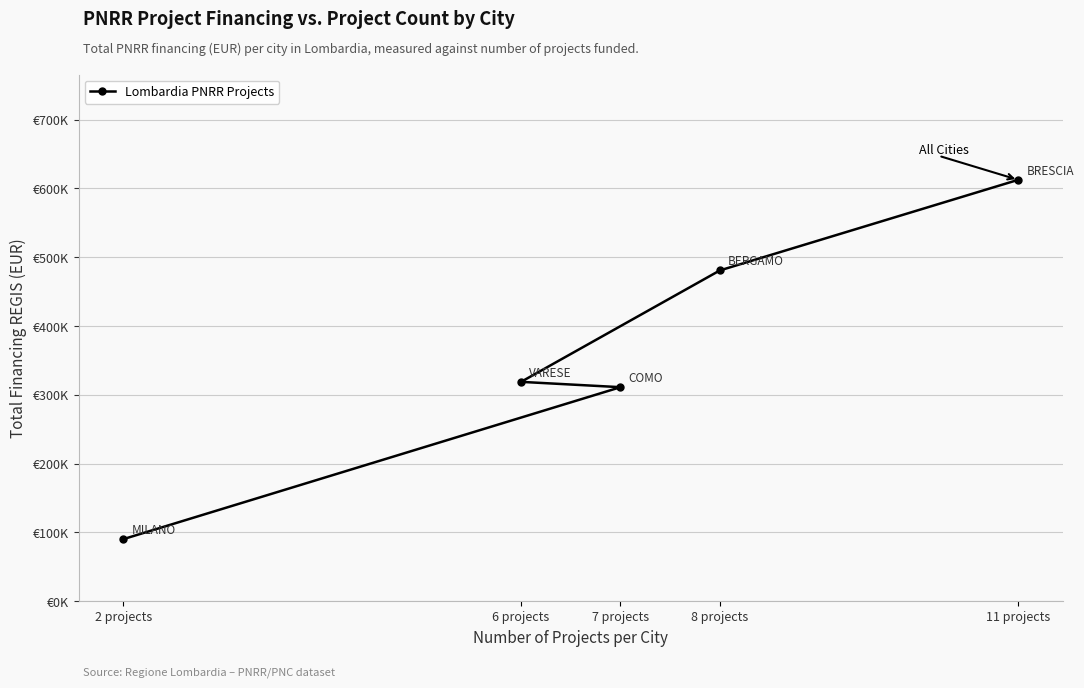

Between 7 projects and 6 projects, which is larger?

6 projects